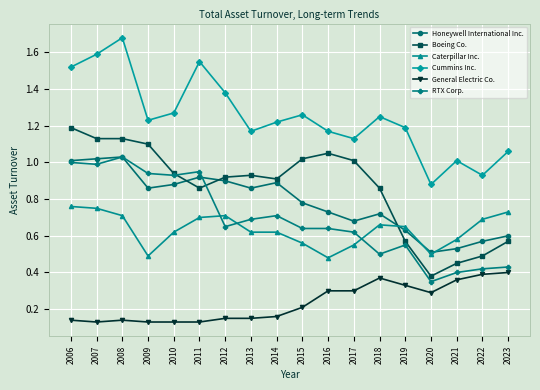

True or false: Boeing Co. and Honeywell International Inc. cross at least once.

True